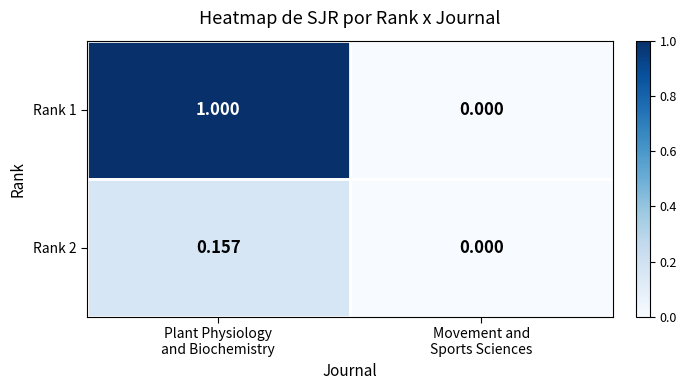

How many distinct data groups are displayed?

2